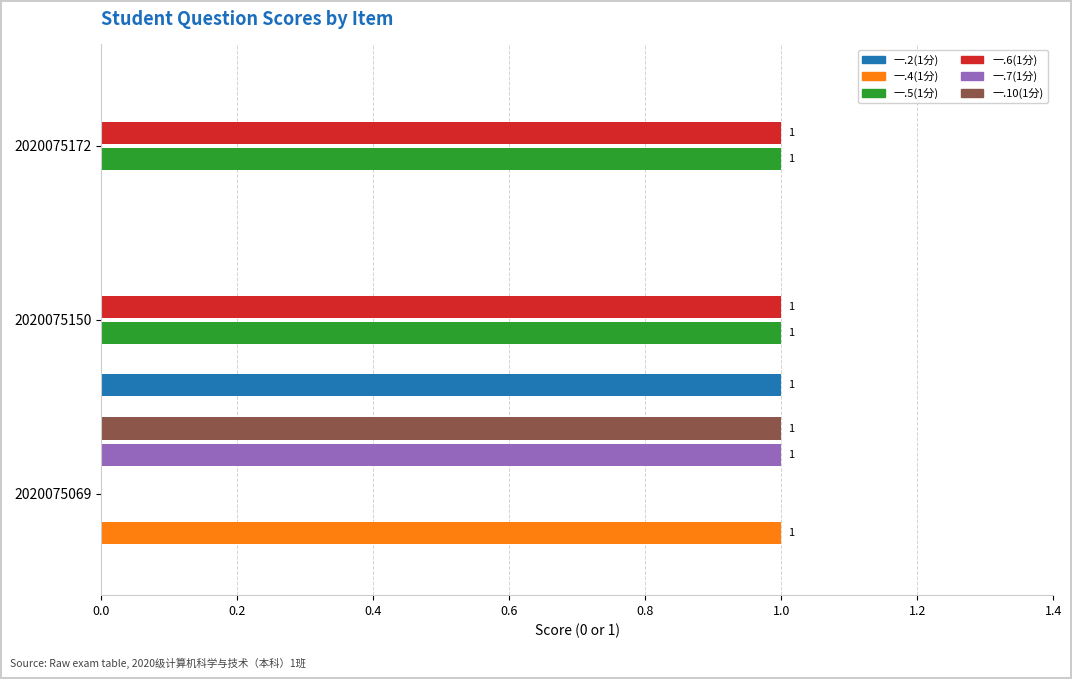

What is the total value across all series at 2020075069?

3